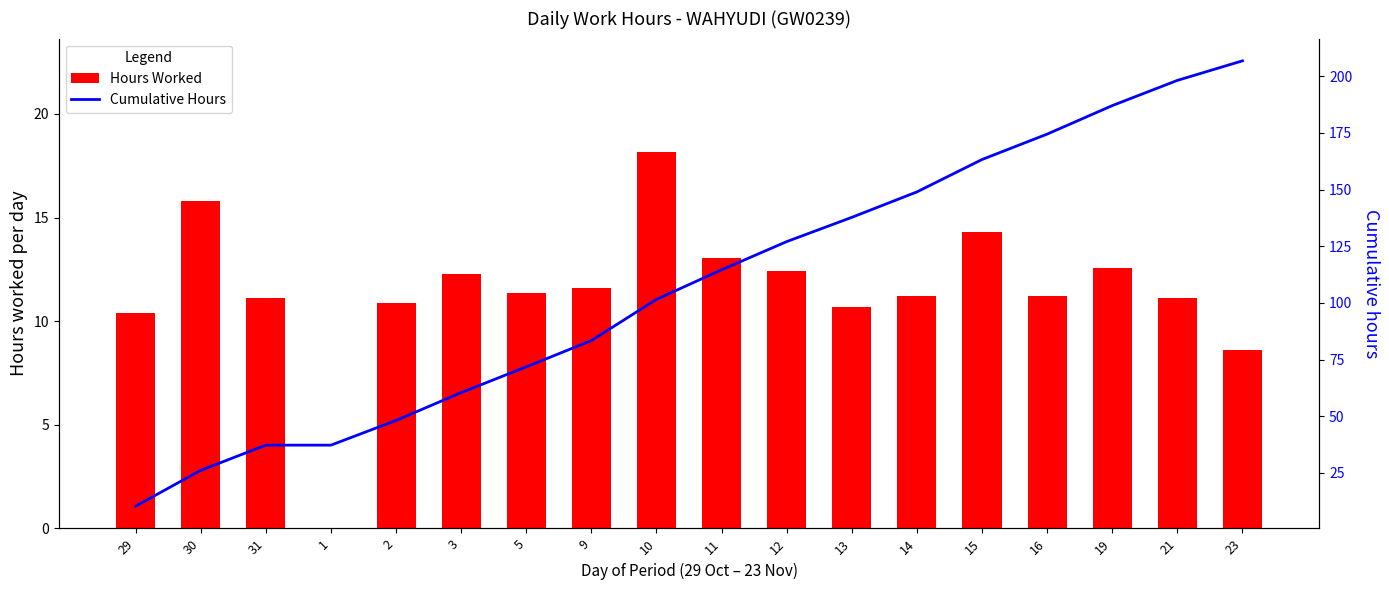

What is the approximate value of Cumulative Hours at 23?

206.7